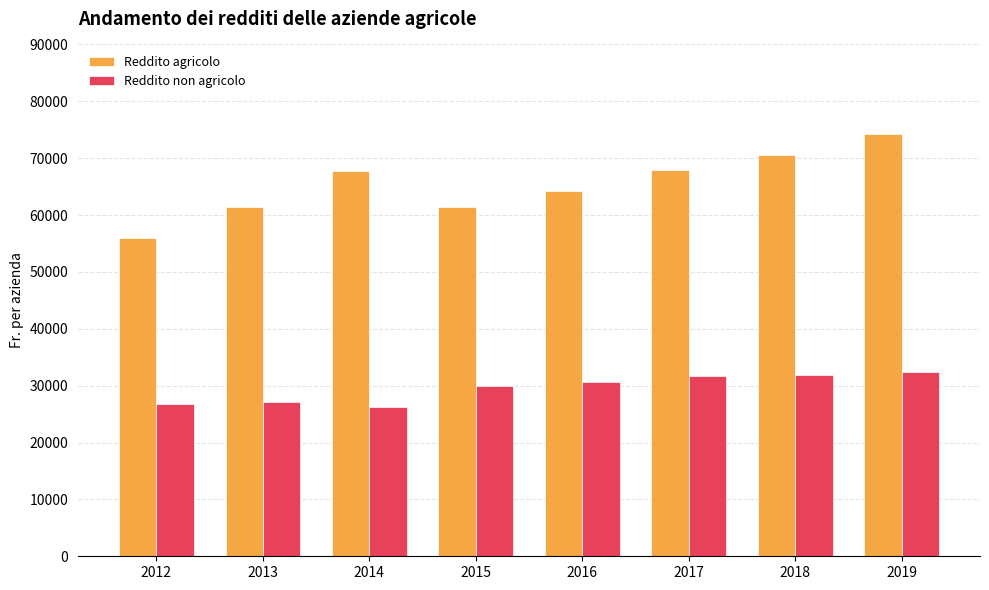

The value of Reddito non agricolo at 2012 is 26772.0. True or false?

True